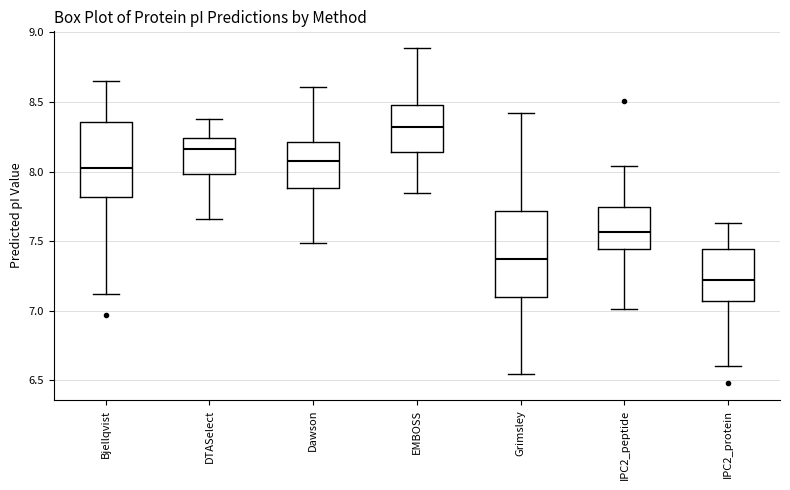

Which box's median line is the lowest?

IPC2_protein